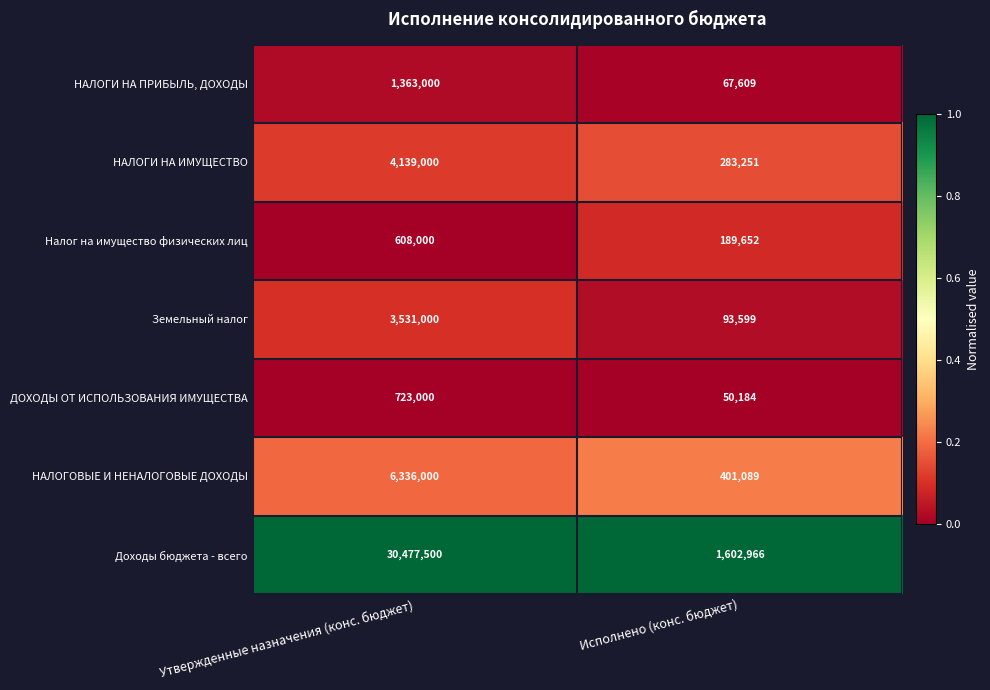

What is the approximate value of Земельный налог at Исполнено (конс. бюджет), to the nearest 100?

93600